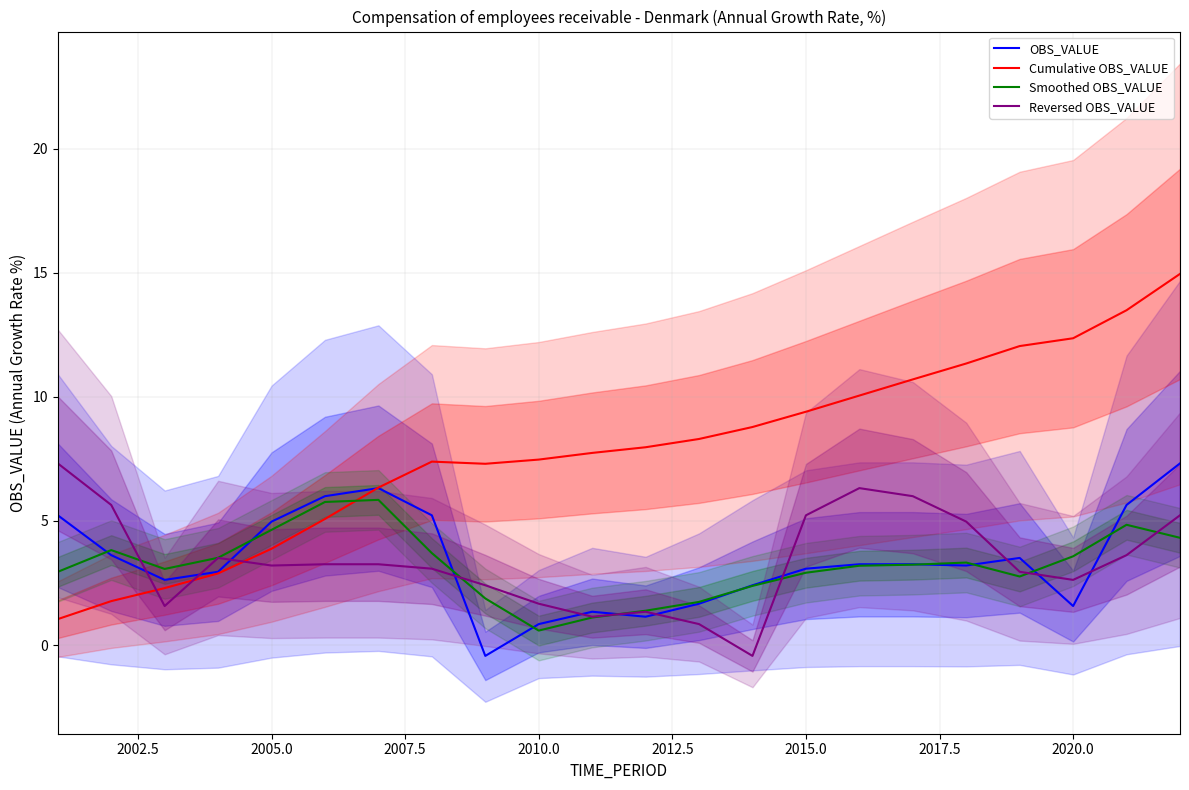

What is the maximum value shown in the chart?

15.0